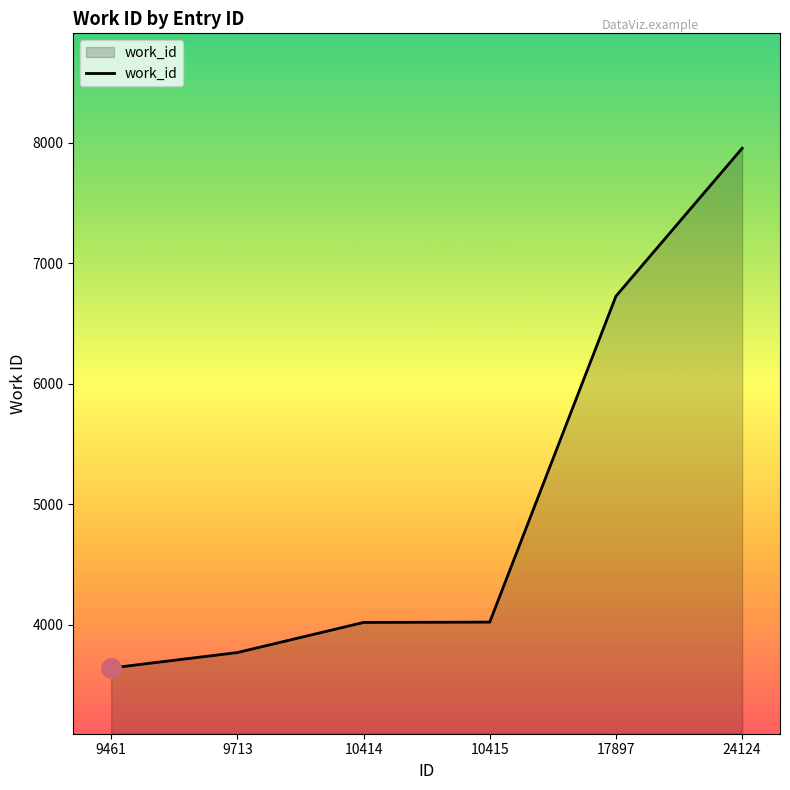

Where is the data nearest to the value 5796?

17897